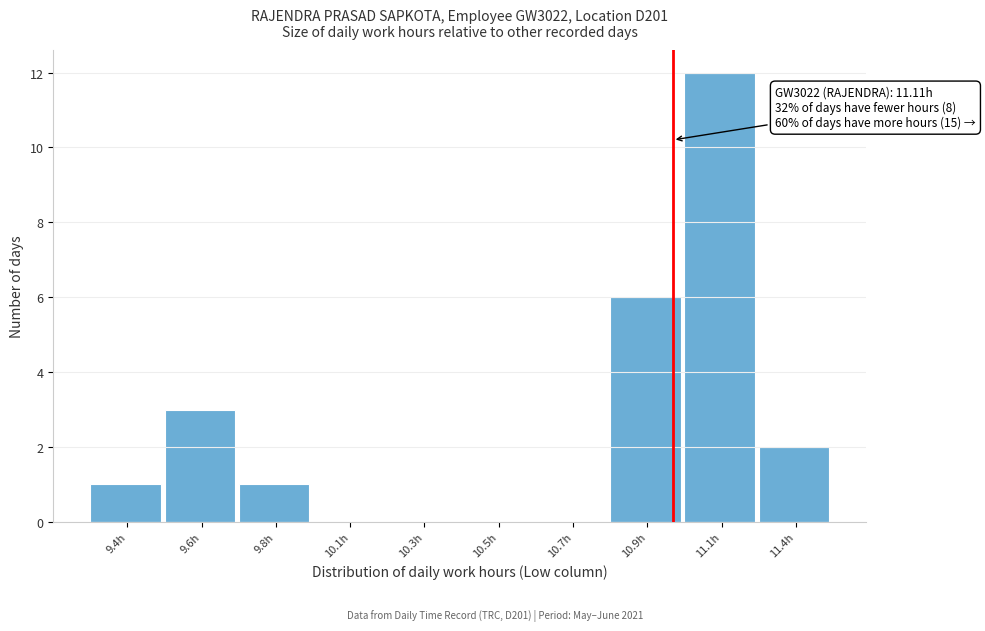

Reading left to right, list all the values displayed in this chart.

9.4h=1	9.6h=3	9.8h=1	10.1h=0	10.3h=0	10.5h=0	10.7h=0	10.9h=6	11.1h=12	11.4h=2